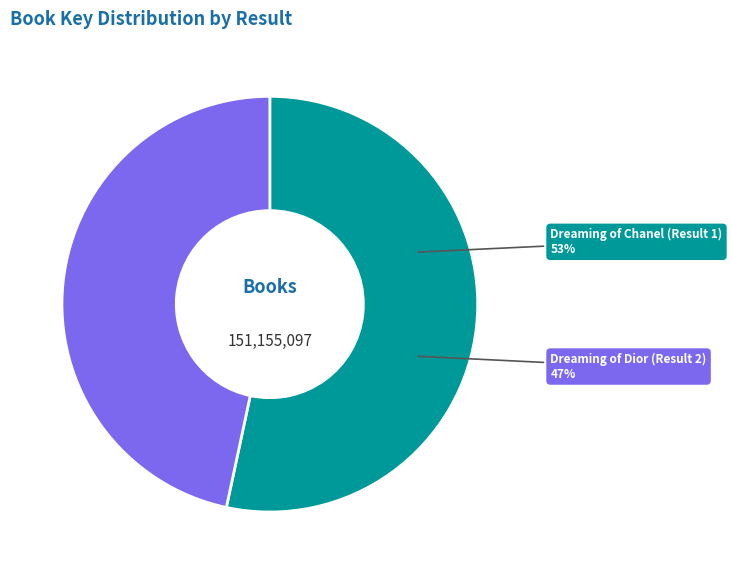

Count the number of slices in the pie.

2